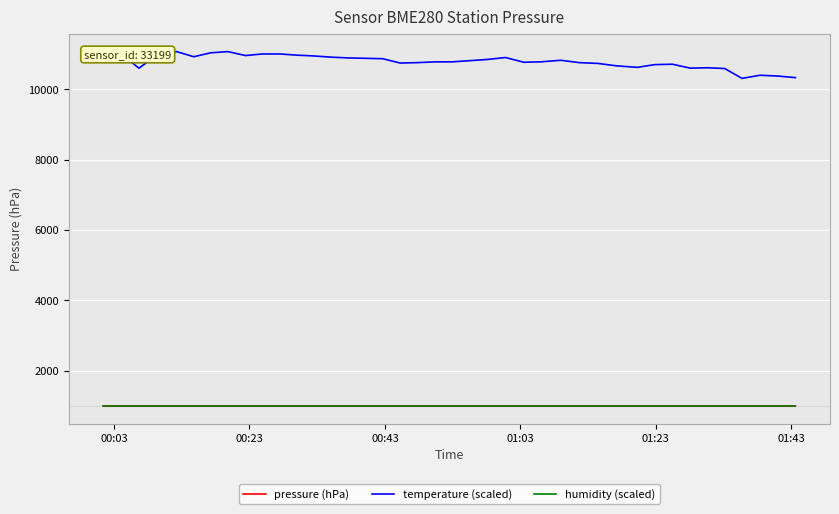

True or false: pressure (hPa) and temperature (scaled) intersect in this chart.

False